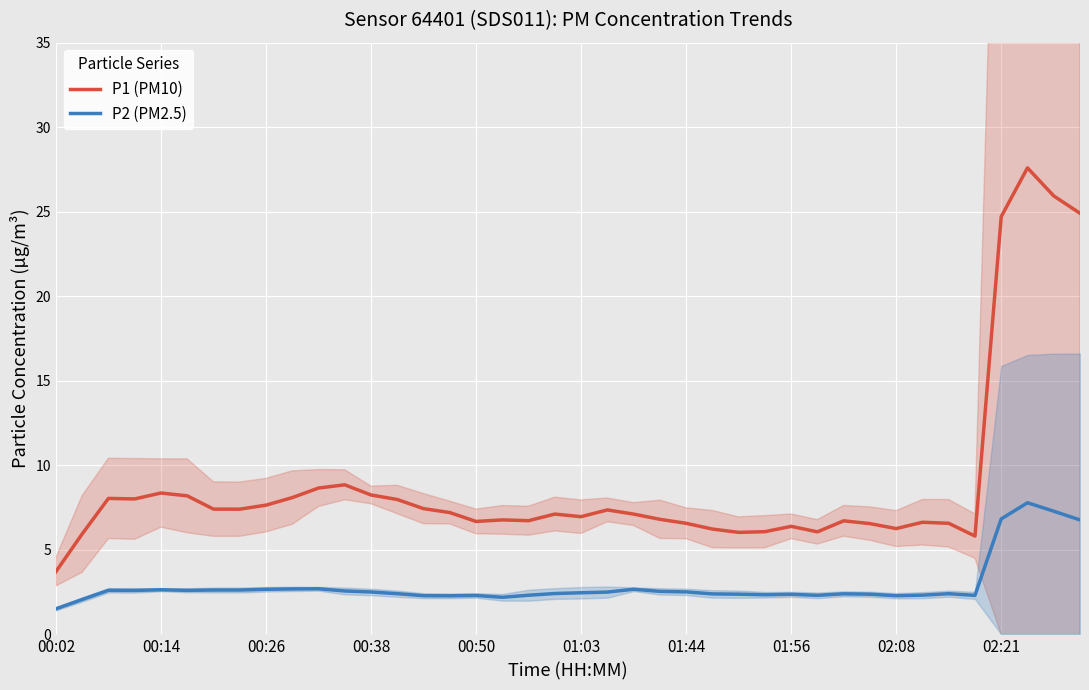

The P2 (PM2.5) series shows 2.5 at 01:03. True or false?

True